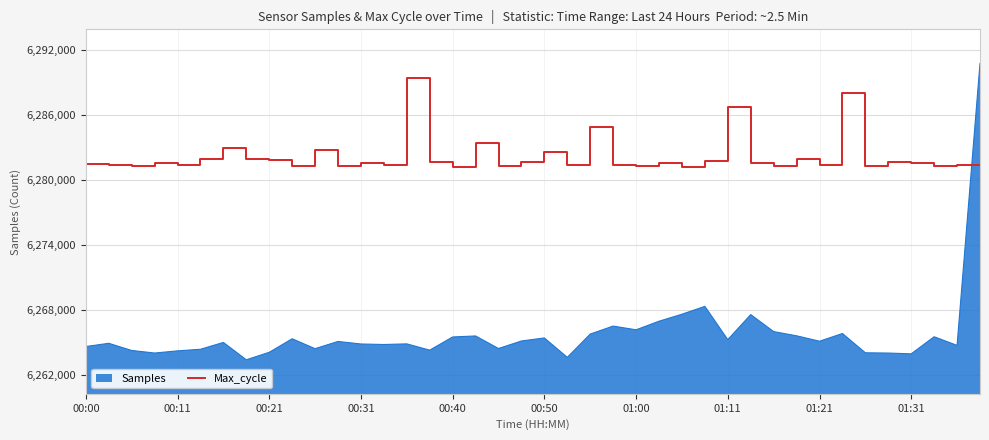

True or false: Samples and Max_cycle intersect in this chart.

True